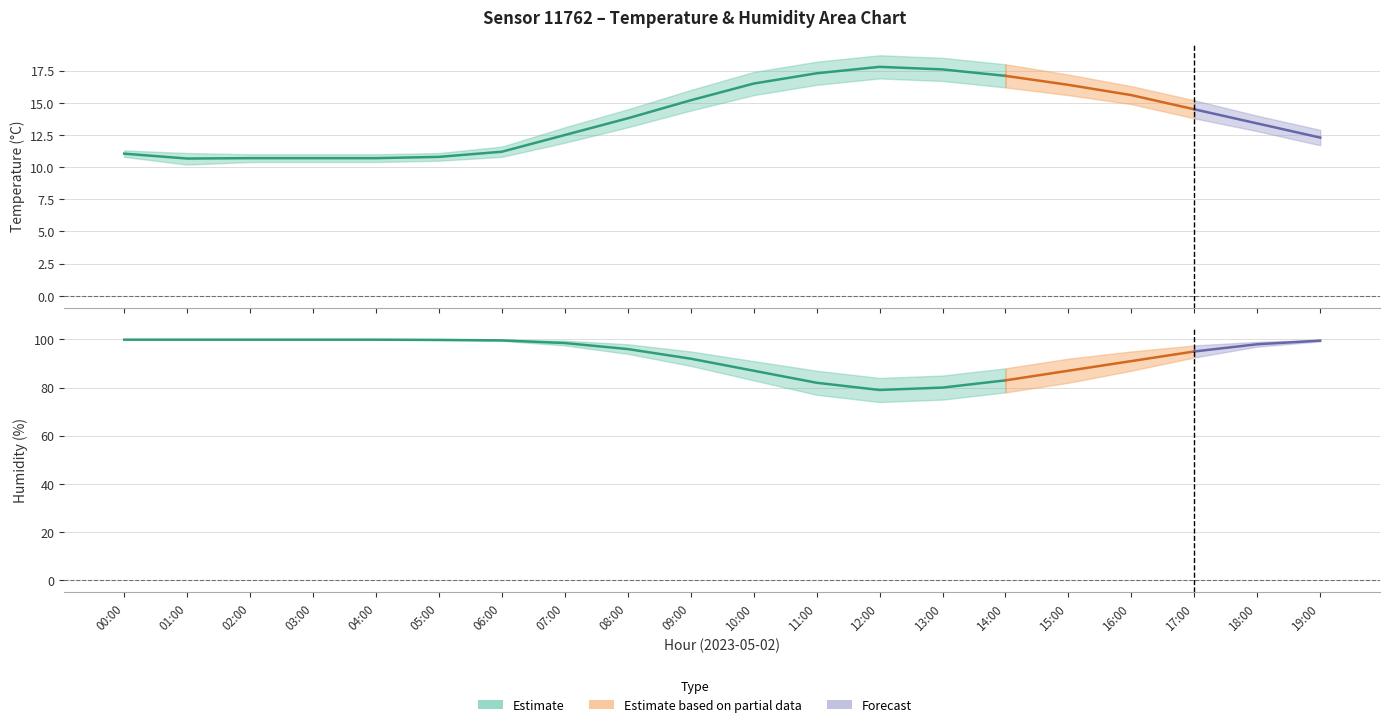

What is the value of the humidity_upper point at the 14th from the left?

85.0